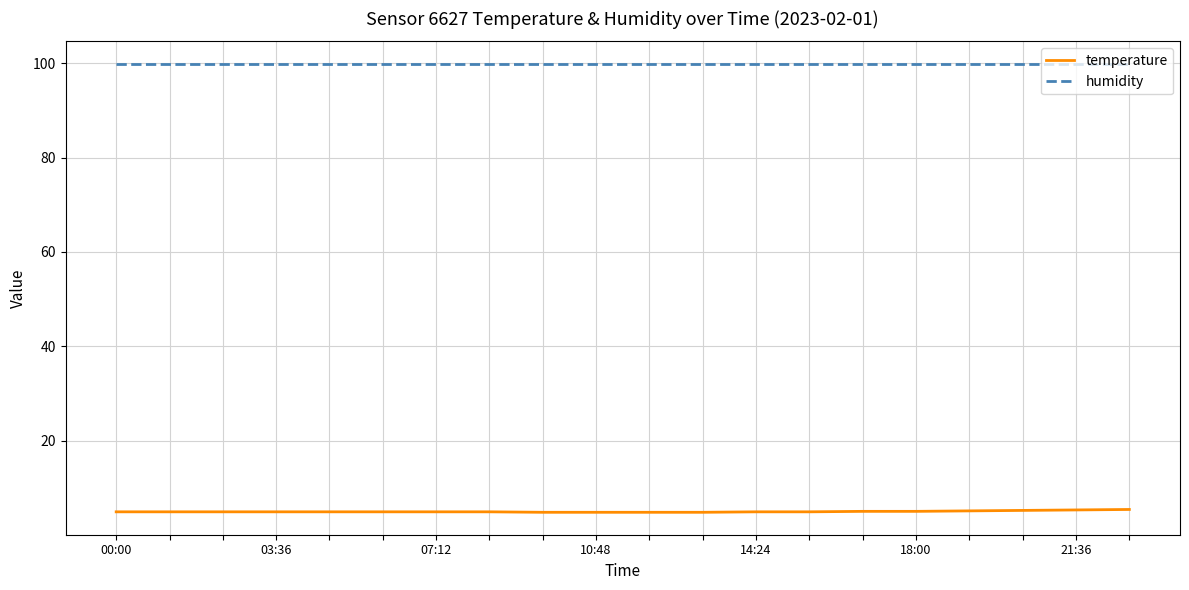

Which series has the largest total across all categories?

humidity